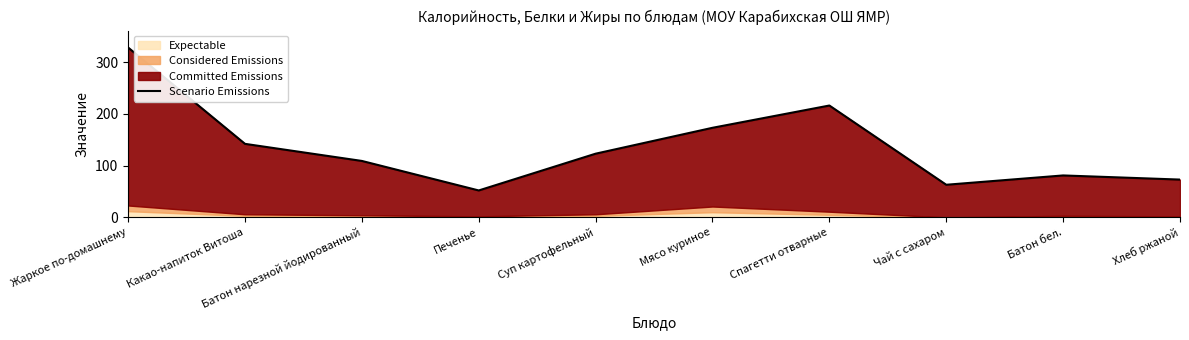

How many categories are shown in the chart?

10